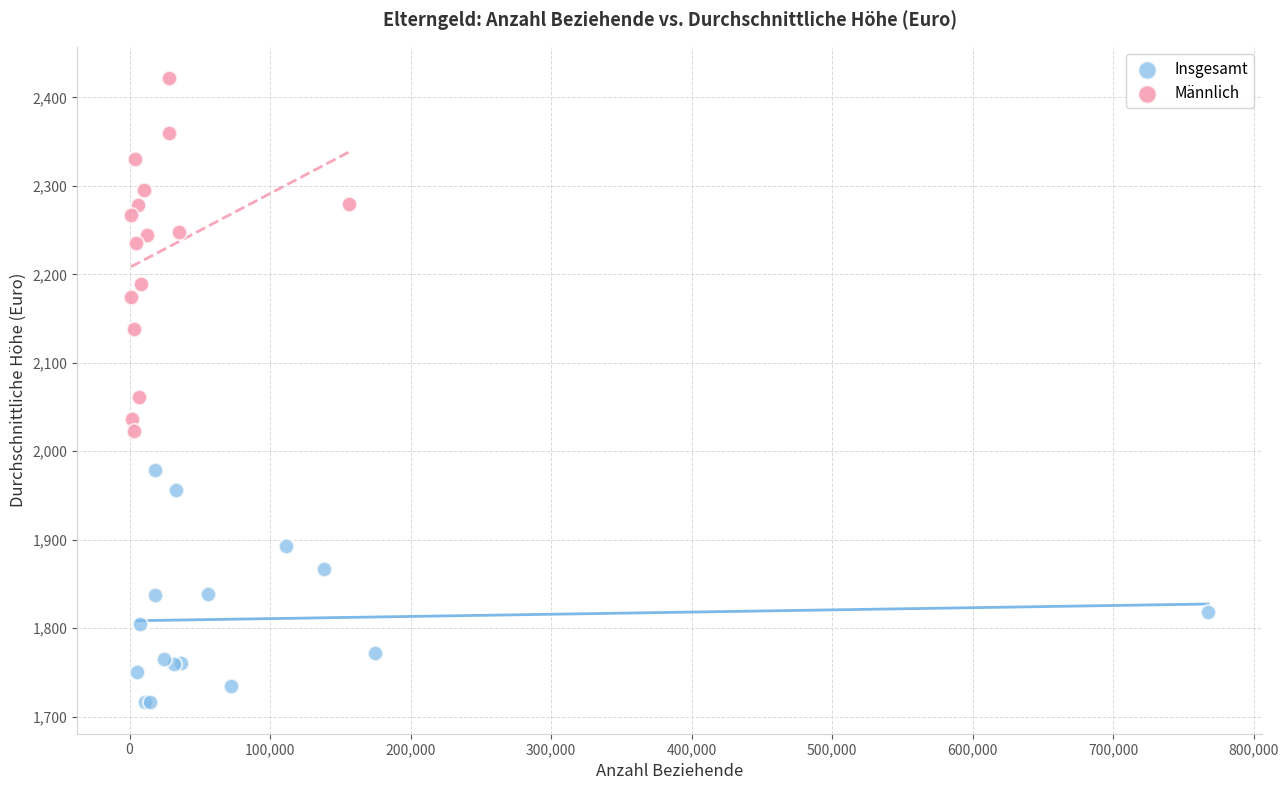

Which series reaches the minimum Y coordinate?

Insgesamt